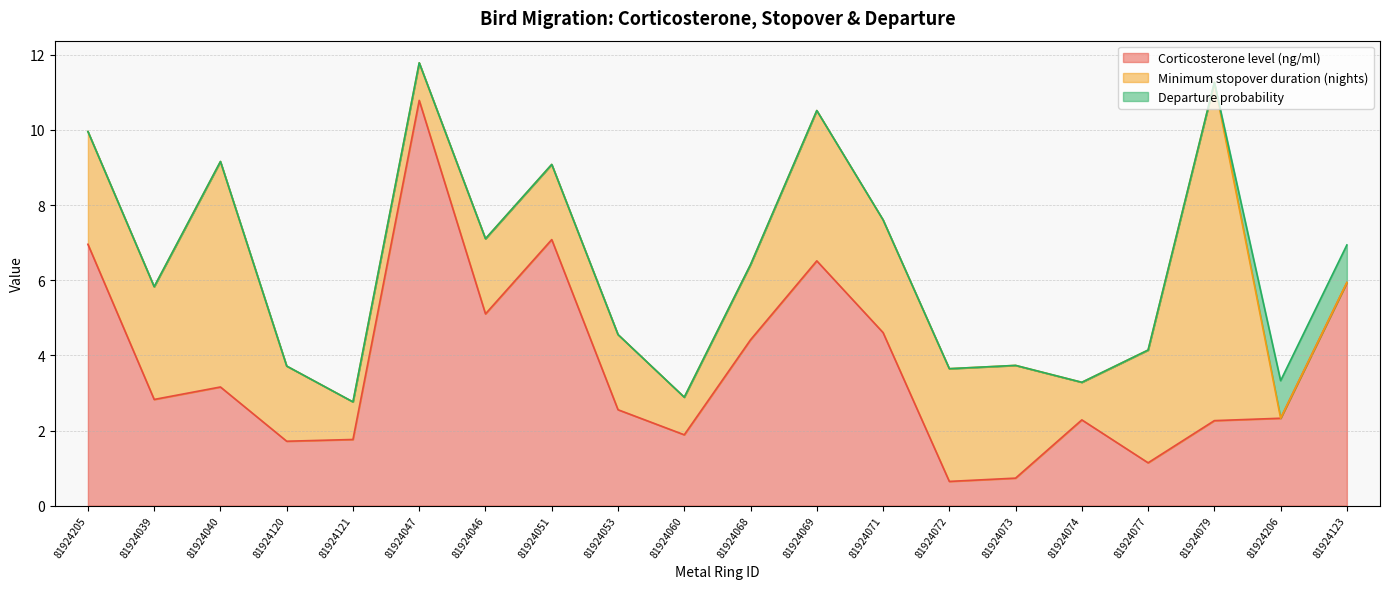

What is the label of the 3rd point from the left?

81924040